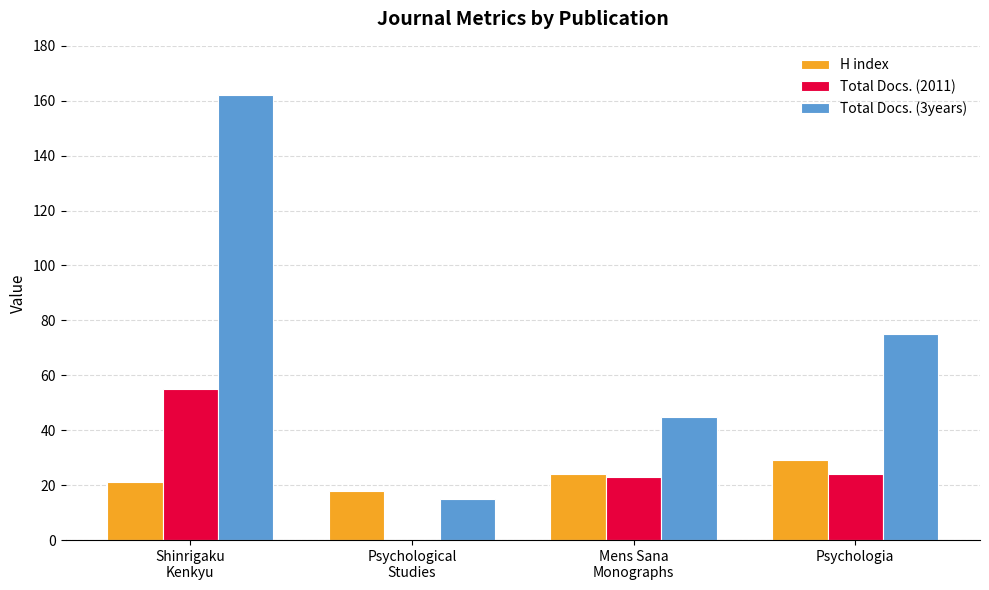

Which series has the largest total across all categories?

Total Docs. (3years)